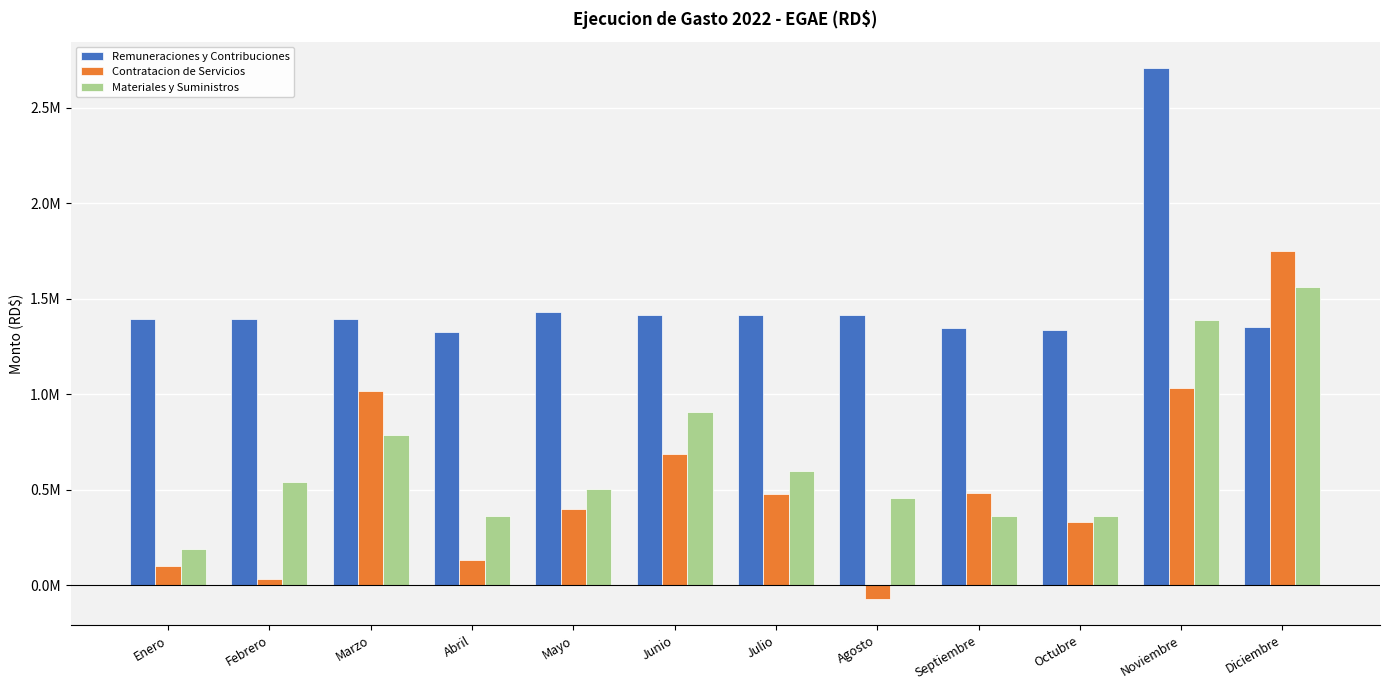

What is the maximum value shown in the chart?

2708313.9